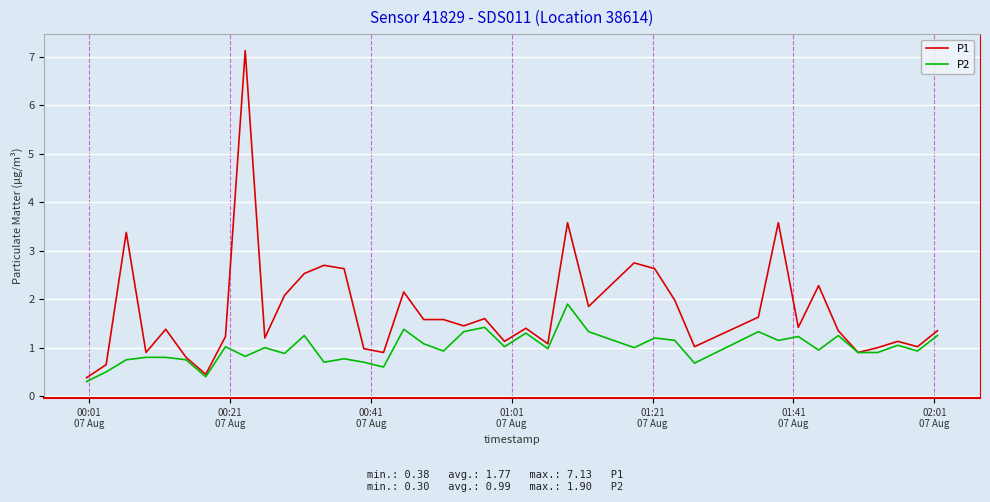

Which series has the largest total across all categories?

P1